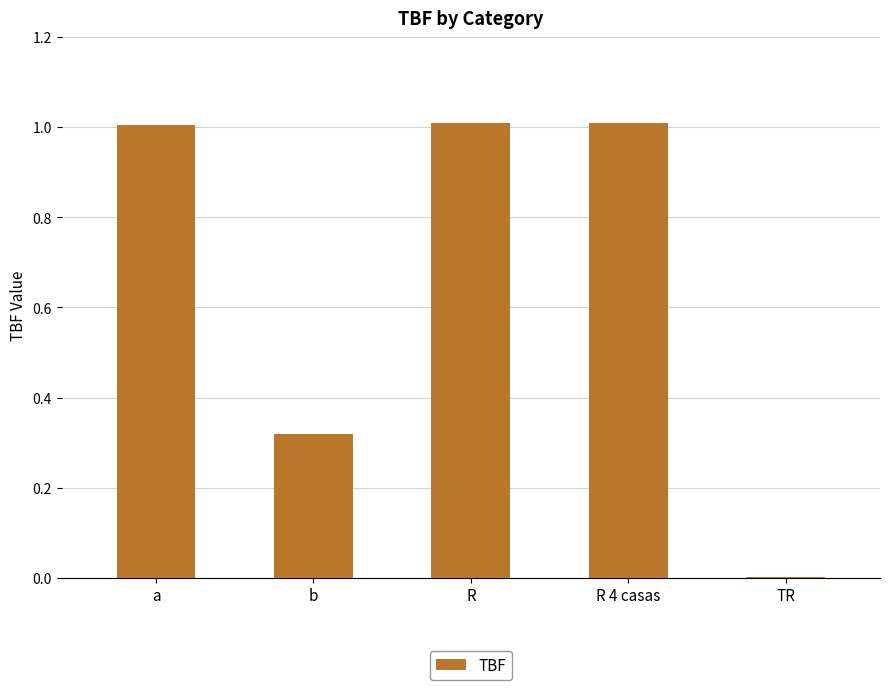

The chart shows a value of 0.4 at R. True or false?

False